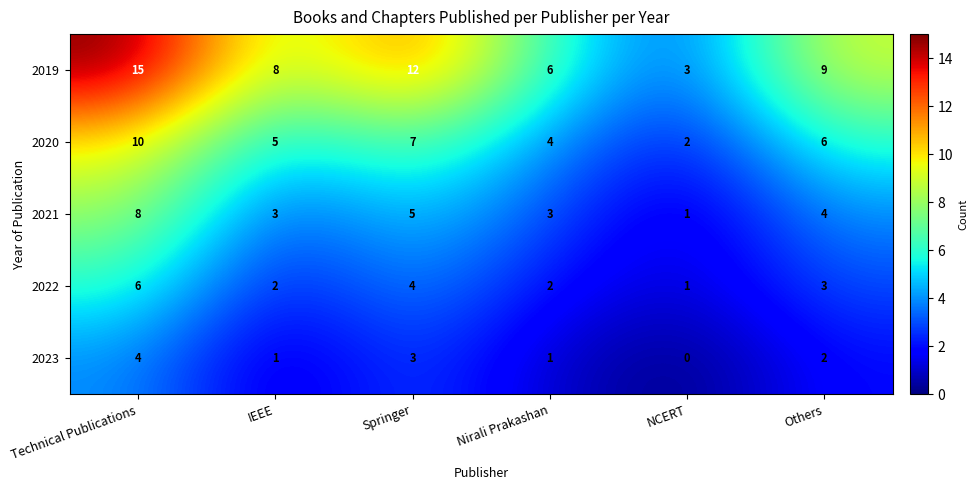

What is the total value across all series at Nirali Prakashan?

16